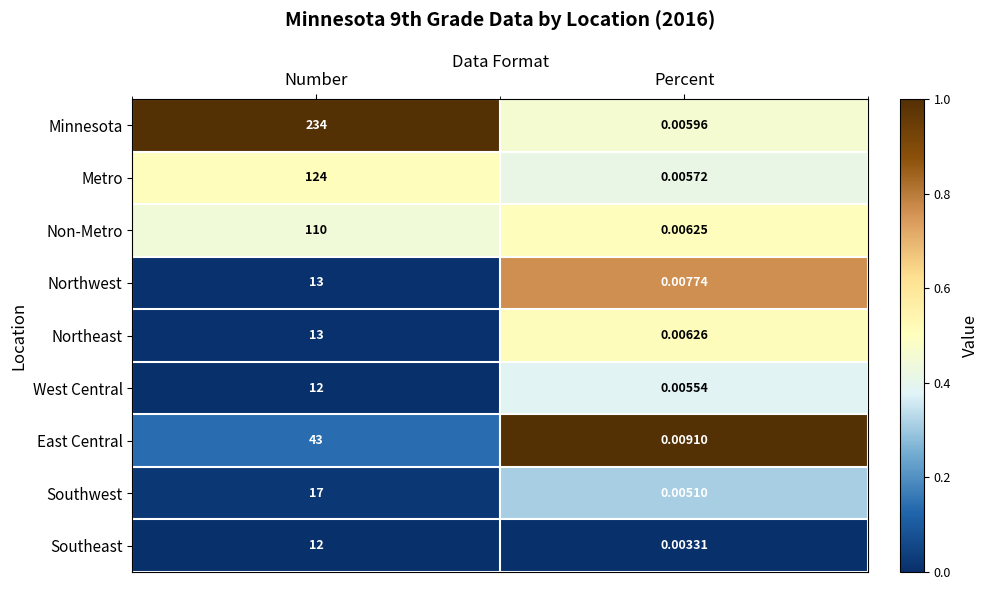

Where is Southwest nearest to the value 8?

Percent